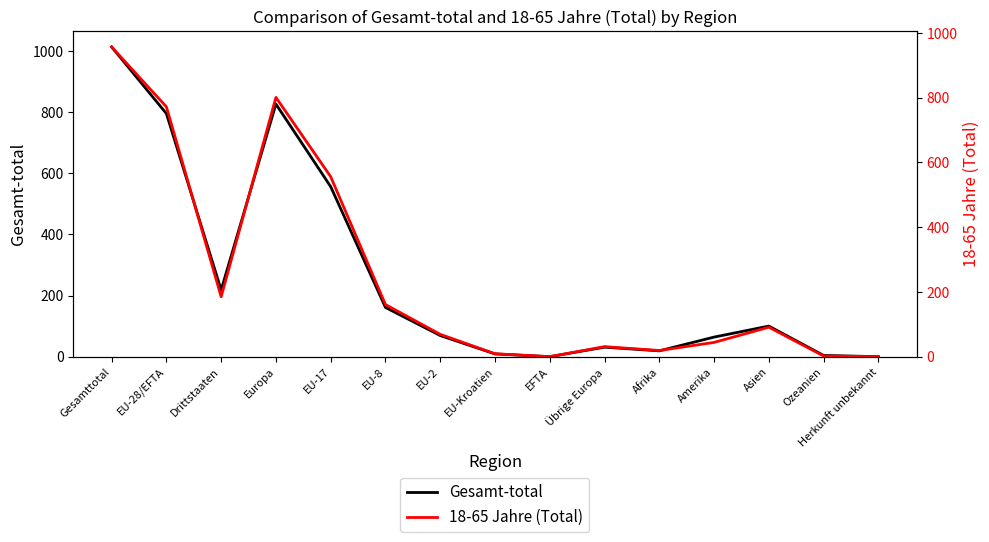

What is the difference between the Gesamt-total values at Übrige Europa and Asien?

69